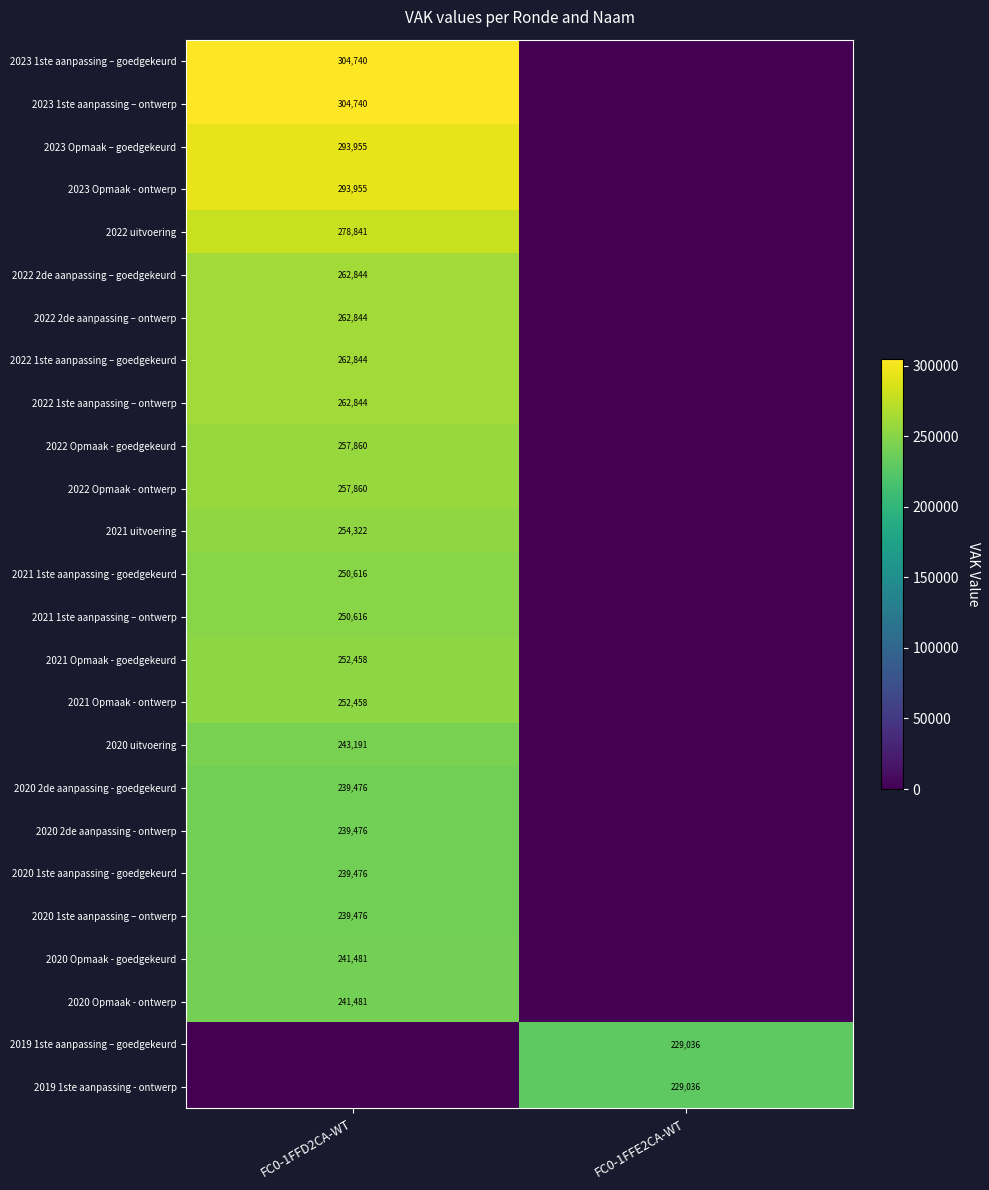

What is the total value across all series at FC0-1FFD2CA-WT?

5987854